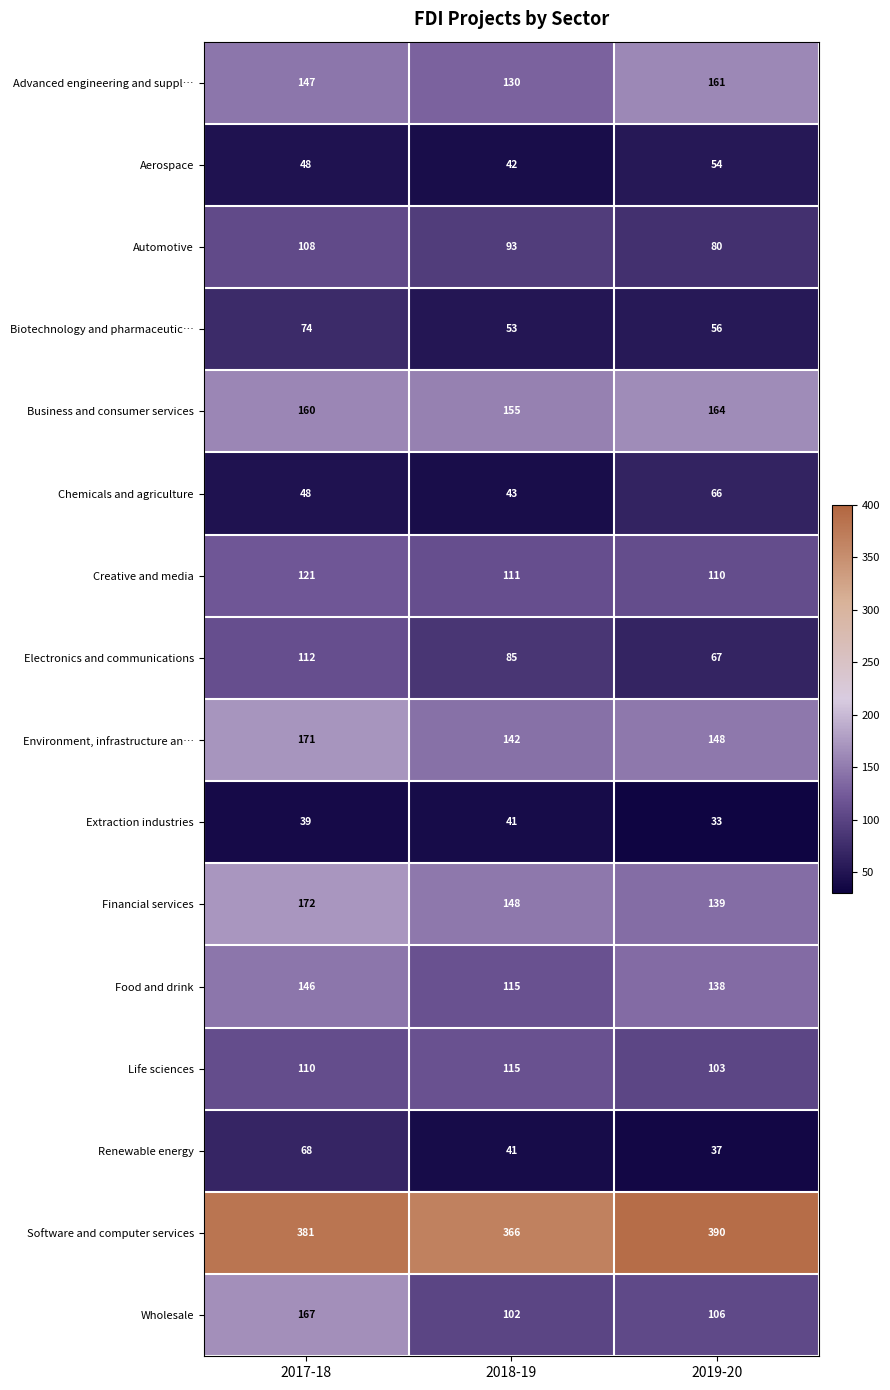

What is the difference between the Chemicals and agriculture values at 2018-19 and 2019-20?

23